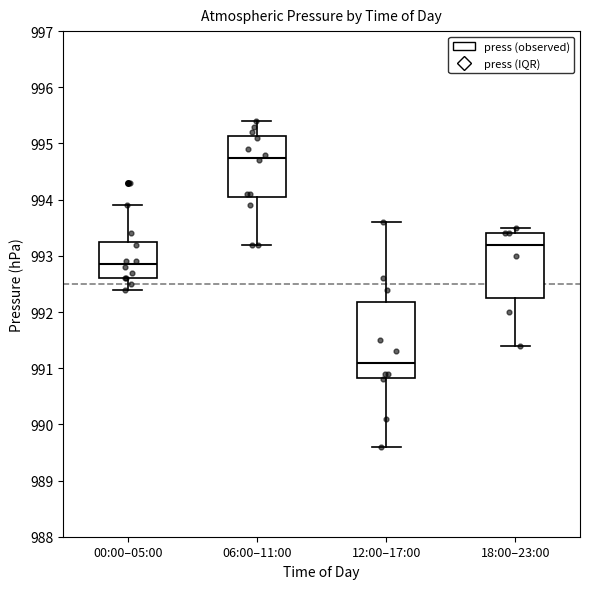

Comparing the boxes themselves (not the whiskers), which one is the tallest?

12:00–17:00